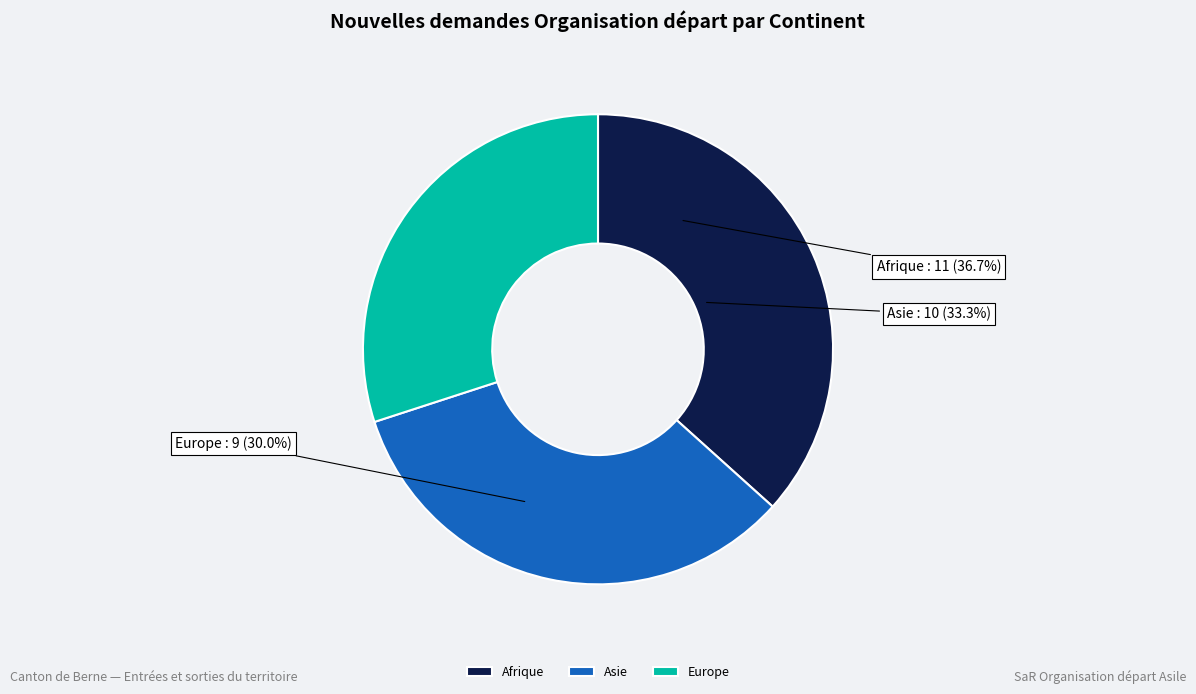

Does Asie account for over 50% of the chart?

No